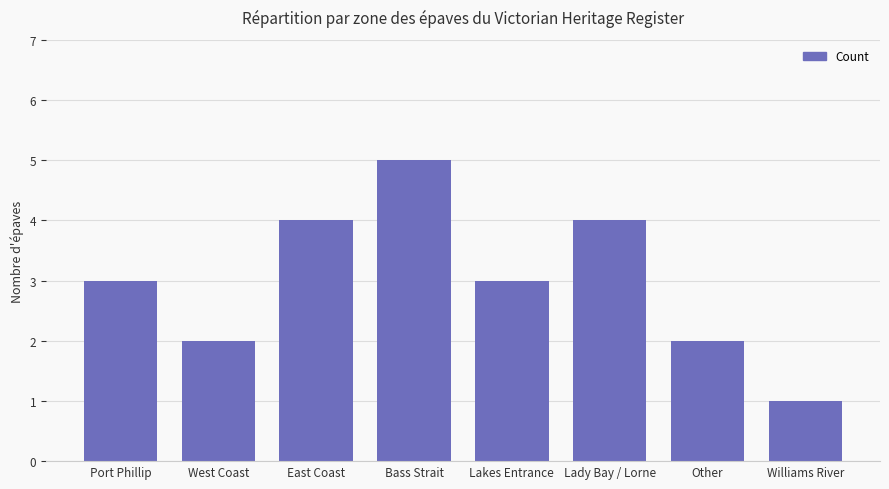

Which has a higher value, Port Phillip or Lady Bay / Lorne?

Lady Bay / Lorne